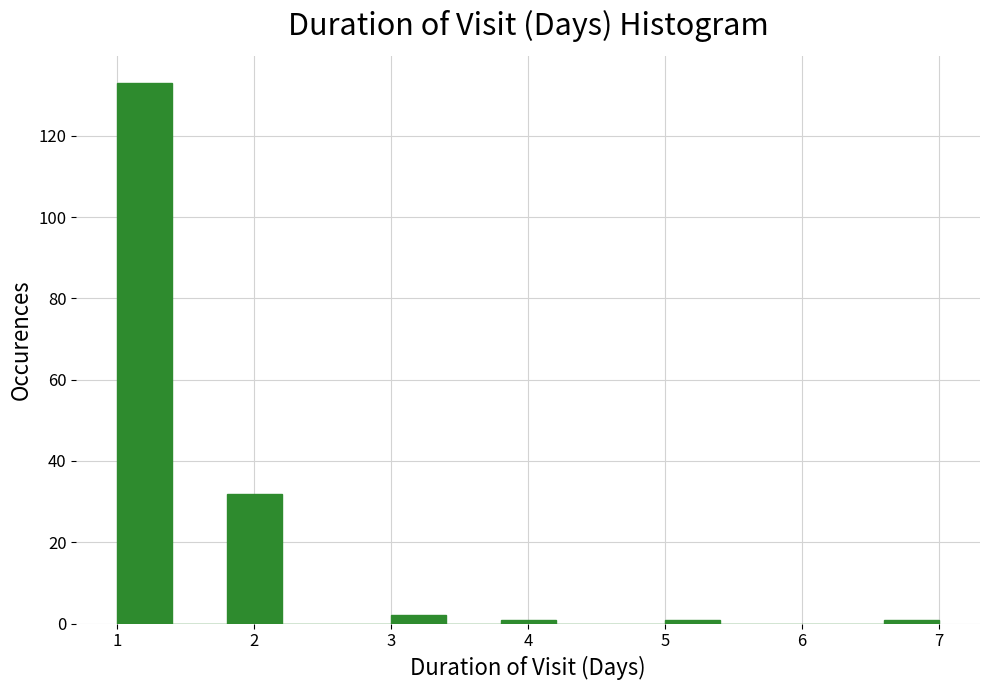

Which range on the x-axis has the tallest bar?

1.0 to 1.4